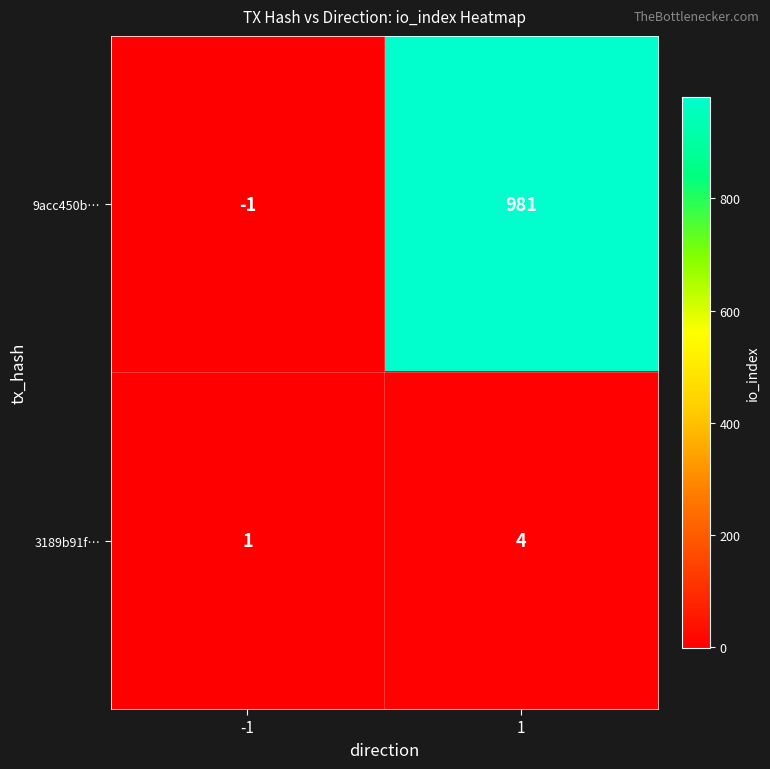

Is it true that 3189b91f… equals 0 at -1?

False